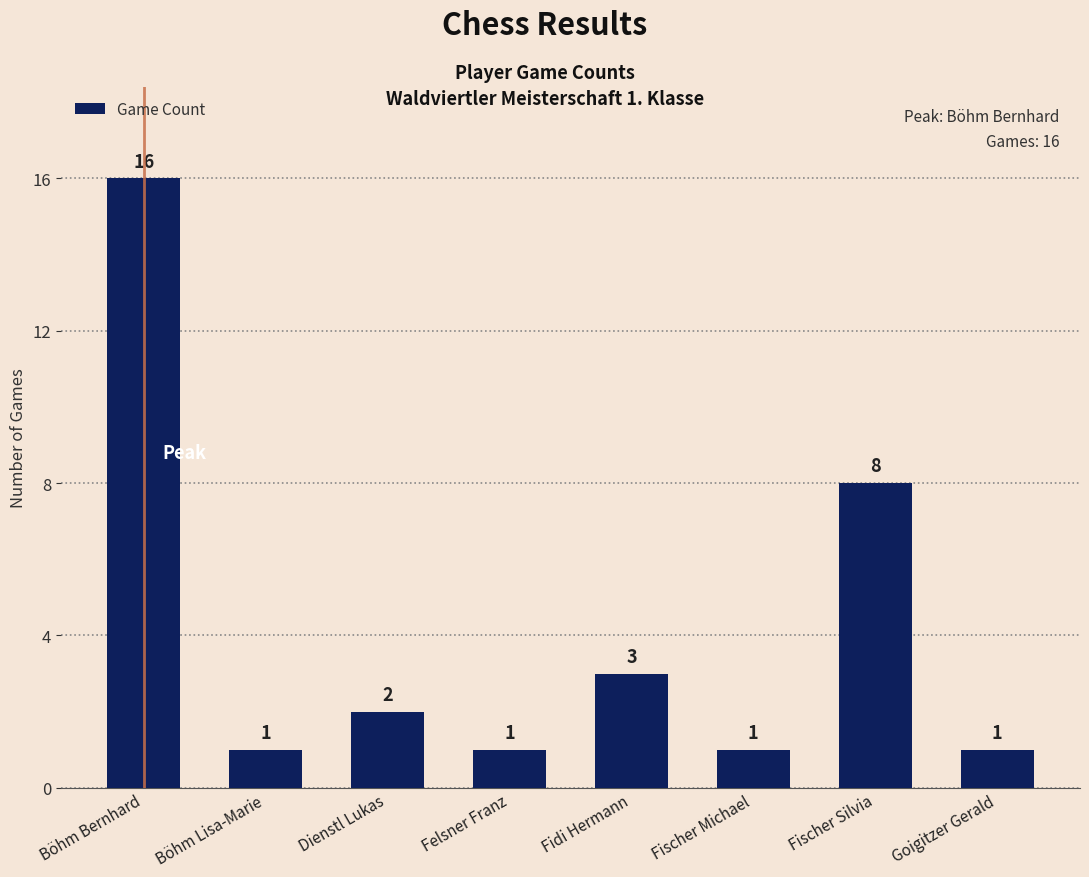

Approximately how many times larger is the value at Goigitzer Gerald compared to Fidi Hermann?

0.3